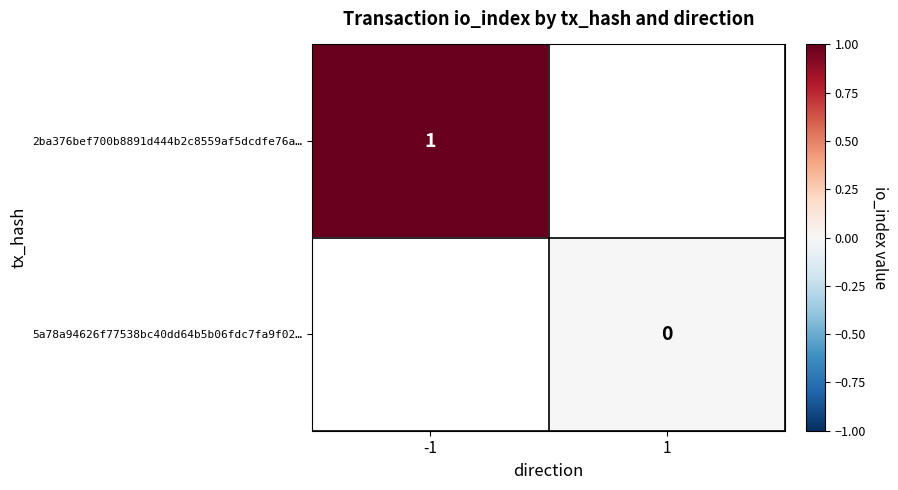

The 2ba376bef700b8891d444b2c8559af5dcdfe76a… series shows 2 at -1. True or false?

False